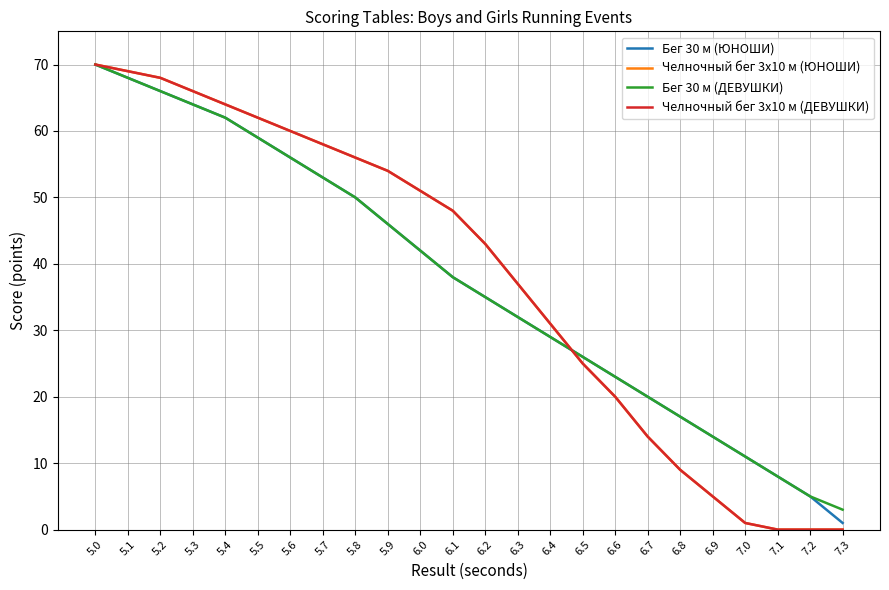

What is the sum of the Челночный бег 3x10 м (ДЕВУШКИ) values at 6.6 and 7.1?

20